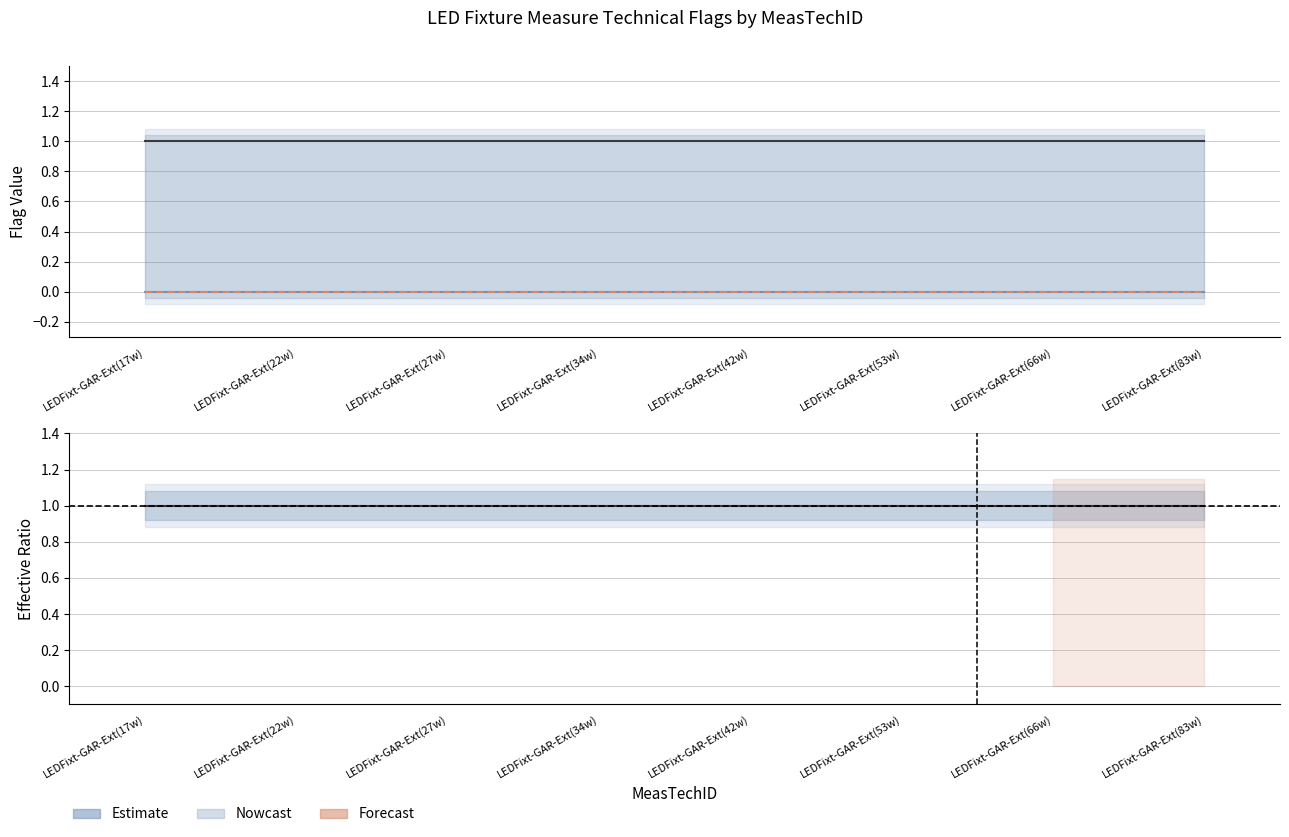

Reading left to right, transcribe all the data shown in this chart.

TechBased: LEDFixt-GAR-Ext(17w)=1	LEDFixt-GAR-Ext(22w)=1	LEDFixt-GAR-Ext(27w)=1	LEDFixt-GAR-Ext(34w)=1	LEDFixt-GAR-Ext(42w)=1	LEDFixt-GAR-Ext(53w)=1	LEDFixt-GAR-Ext(66w)=1	LEDFixt-GAR-Ext(83w)=1
PreMultiTech: LEDFixt-GAR-Ext(17w)=0	LEDFixt-GAR-Ext(22w)=0	LEDFixt-GAR-Ext(27w)=0	LEDFixt-GAR-Ext(34w)=0	LEDFixt-GAR-Ext(42w)=0	LEDFixt-GAR-Ext(53w)=0	LEDFixt-GAR-Ext(66w)=0	LEDFixt-GAR-Ext(83w)=0
ApplyIE: LEDFixt-GAR-Ext(17w)=0	LEDFixt-GAR-Ext(22w)=0	LEDFixt-GAR-Ext(27w)=0	LEDFixt-GAR-Ext(34w)=0	LEDFixt-GAR-Ext(42w)=0	LEDFixt-GAR-Ext(53w)=0	LEDFixt-GAR-Ext(66w)=0	LEDFixt-GAR-Ext(83w)=0
TechBased / (PreMultiTech+1): LEDFixt-GAR-Ext(17w)=1	LEDFixt-GAR-Ext(22w)=1	LEDFixt-GAR-Ext(27w)=1	LEDFixt-GAR-Ext(34w)=1	LEDFixt-GAR-Ext(42w)=1	LEDFixt-GAR-Ext(53w)=1	LEDFixt-GAR-Ext(66w)=1	LEDFixt-GAR-Ext(83w)=1